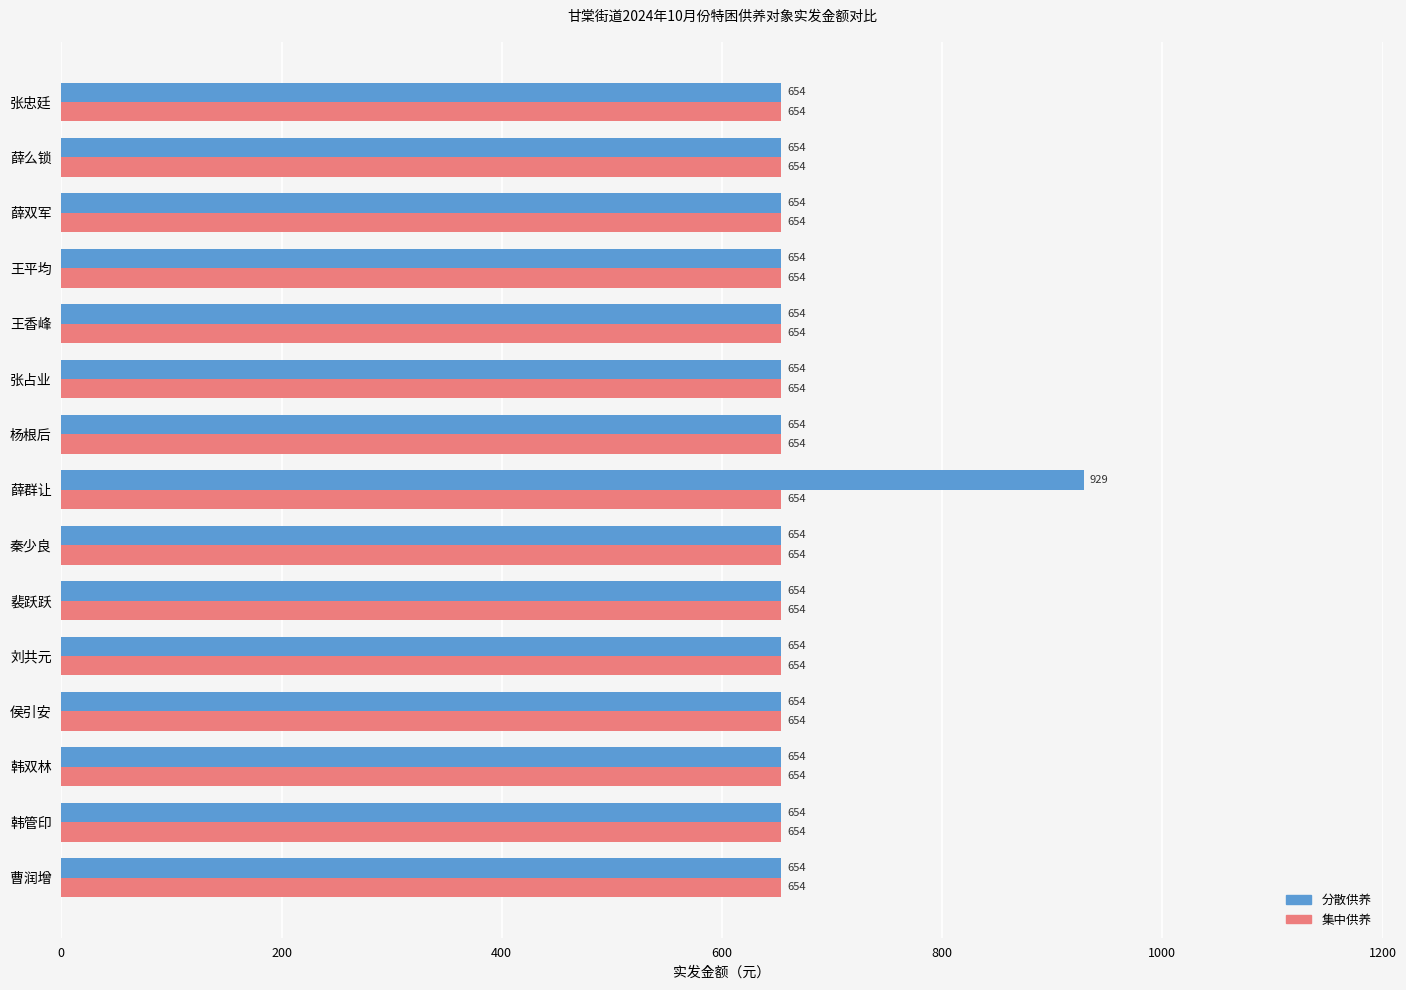

What is the lowest value of the 分散供养 series?

654